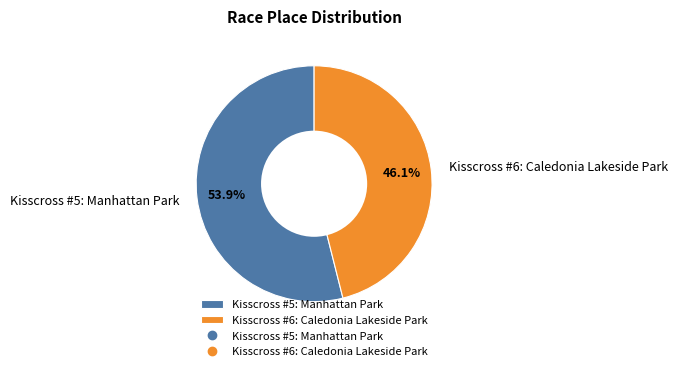

What percentage do Kisscross #5: Manhattan Park and Kisscross #6: Caledonia Lakeside Park together represent?

100.0%